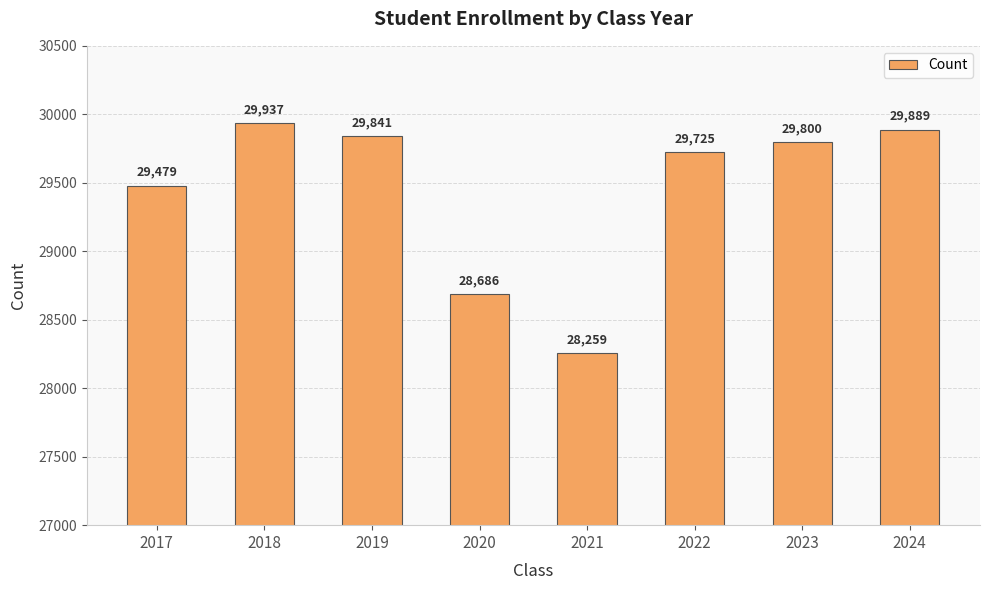

How many distinct data groups are displayed?

1